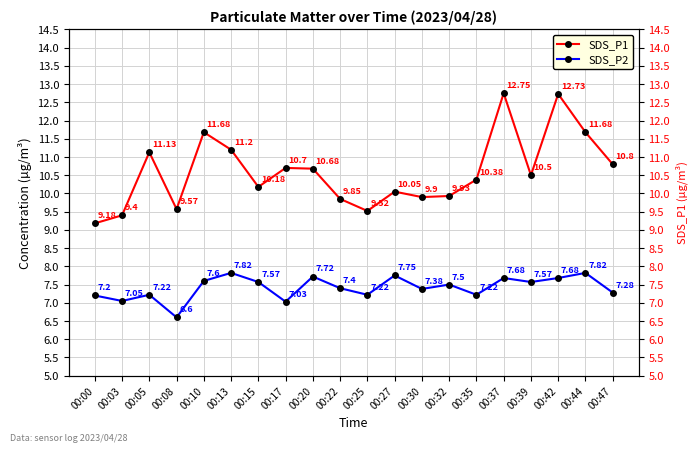

What is the difference between the maximum and minimum values in the SDS_P2 series?

1.2